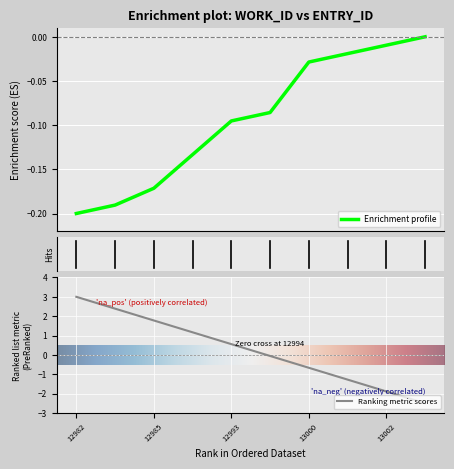

How many values are below 0?

9